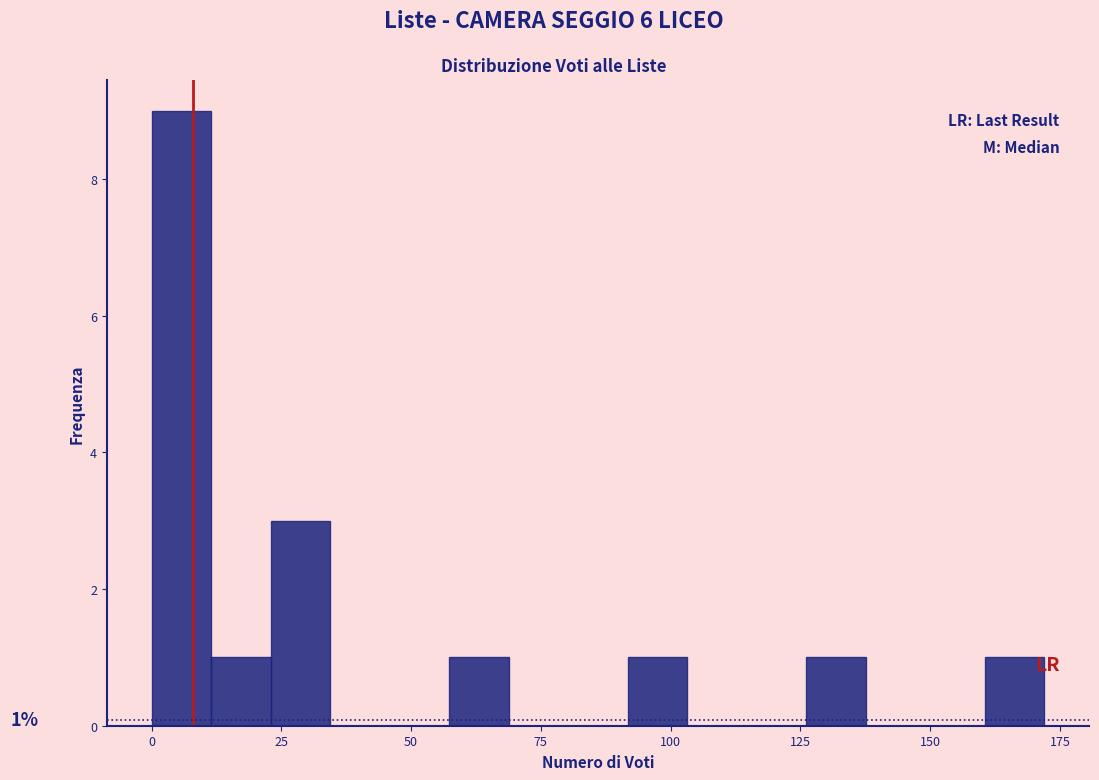

Read against the x-axis, roughly where is the centre of the tallest bar?

5